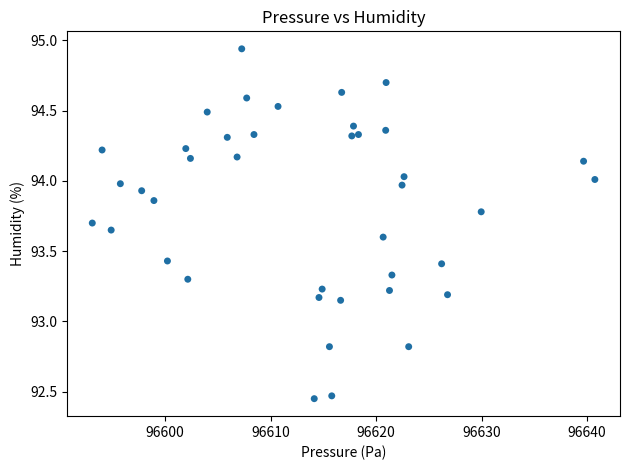

What is the range of X values (max minus min)?

47.6